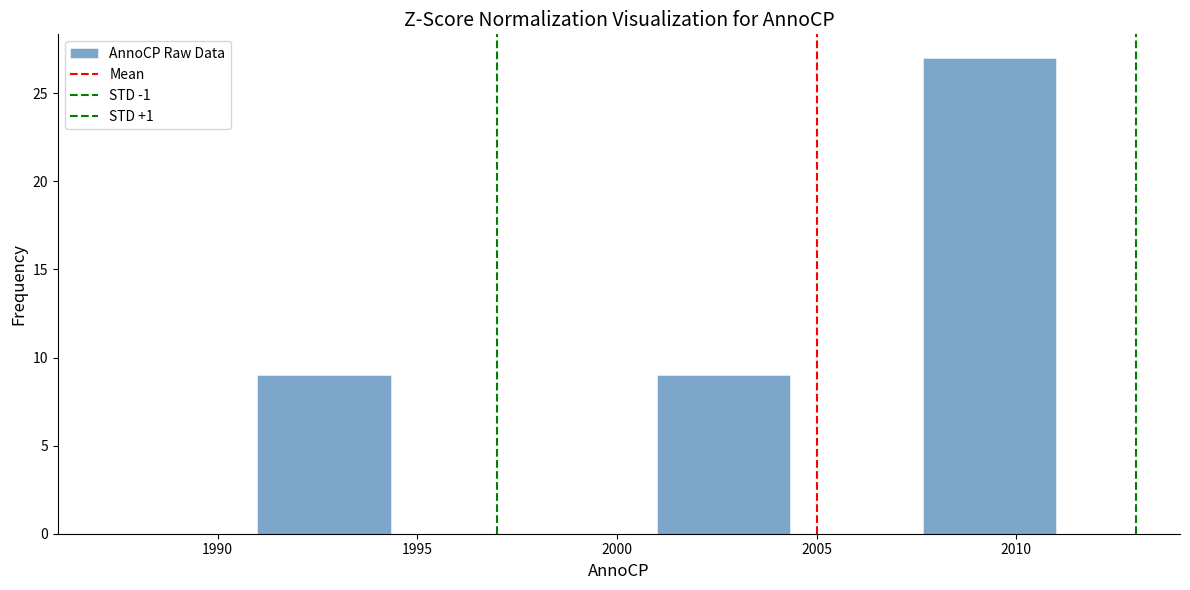

Reading left to right, transcribe this chart: for each bar, give the range it covers on the x-axis and its height. Neither the bar edges nor the heights are printed on the chart, so give them approximately, as read against the axes.

1991.0 to 1994.5: 9
1994.5 to 1997.5: 0
1997.5 to 2001.0: 0
2001.0 to 2004.5: 9
2004.5 to 2007.5: 0
2007.5 to 2011.0: 27